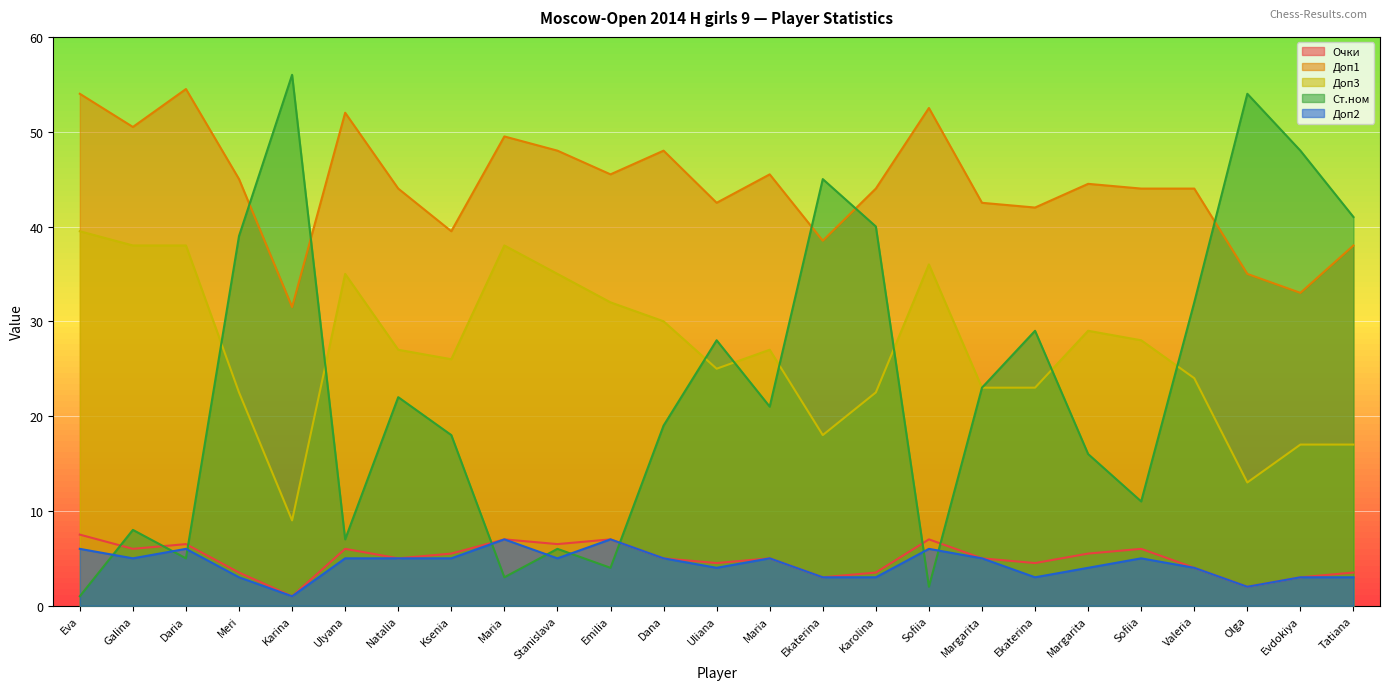

True or false: Ст.ном and Очки cross at least once.

True